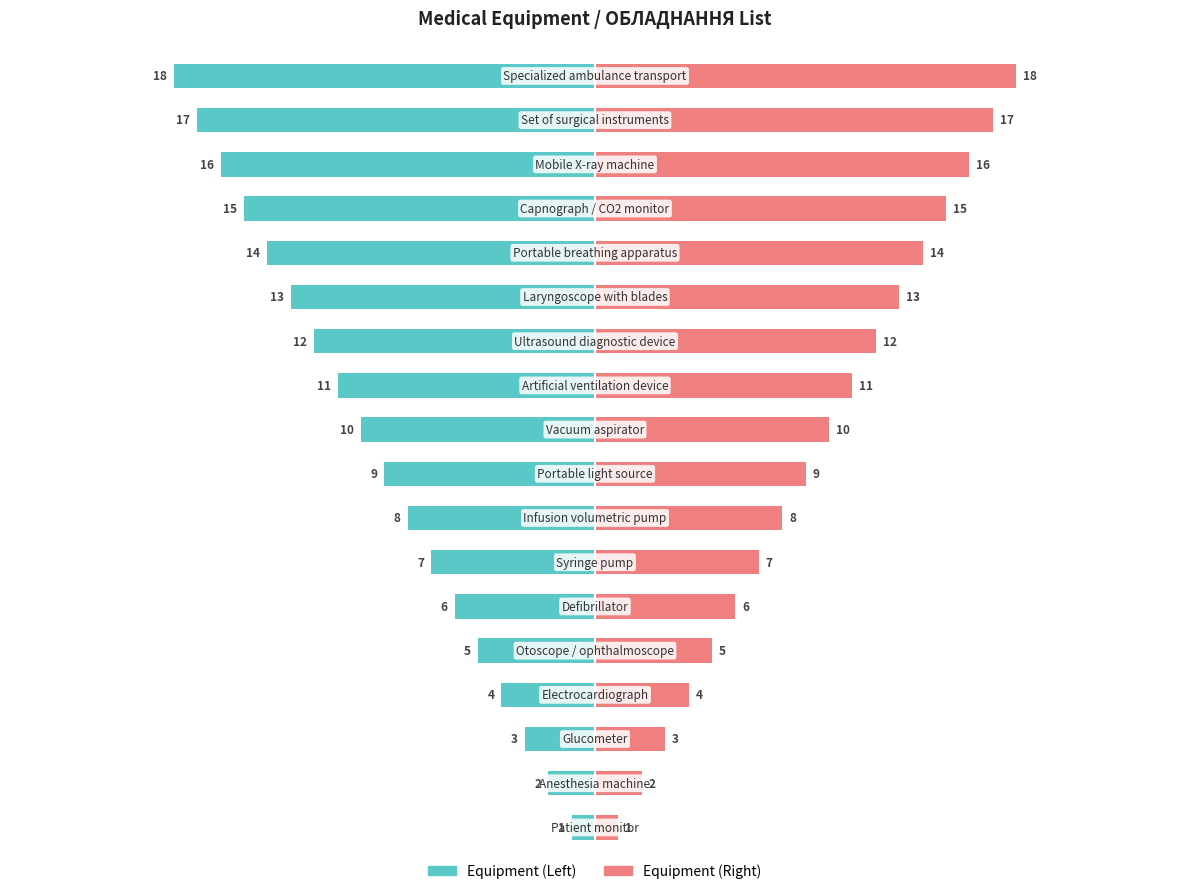

The value of Item Number (Right) at 11 is 21. True or false?

False